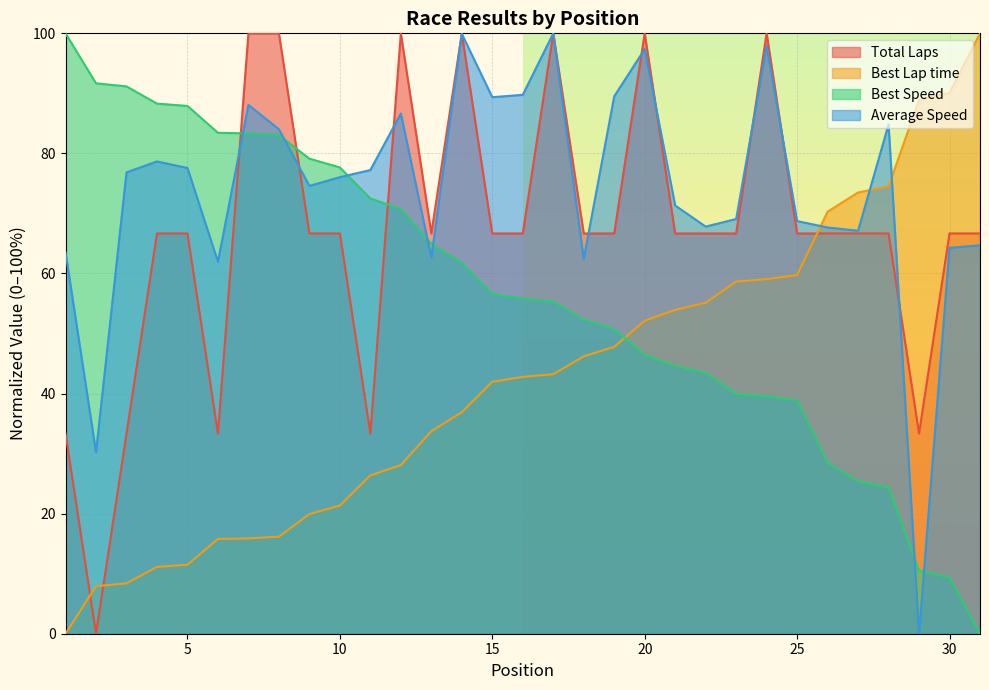

How many lines are shown in the chart?

4